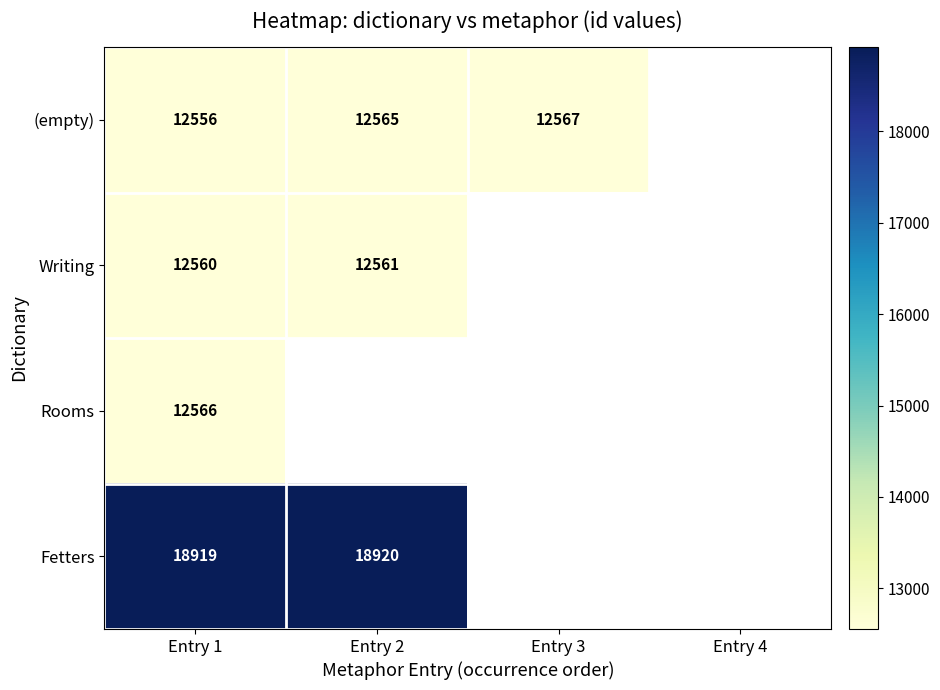

At Entry 1, list the series in order from smallest to largest.

(empty), Writing, Rooms, Fetters